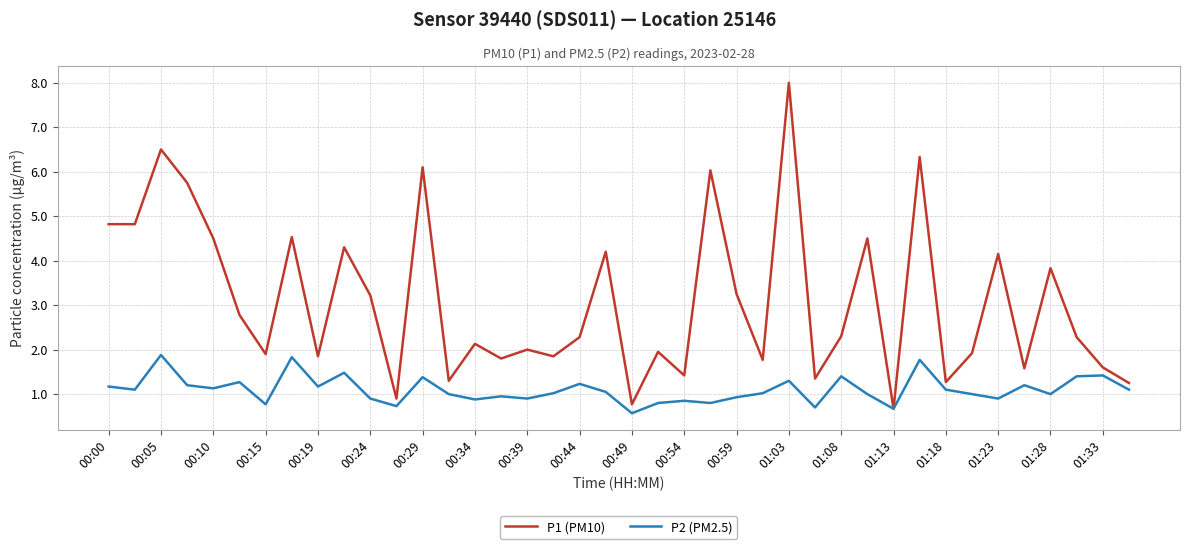

Which series has the widest spread of values?

P1 (PM10)